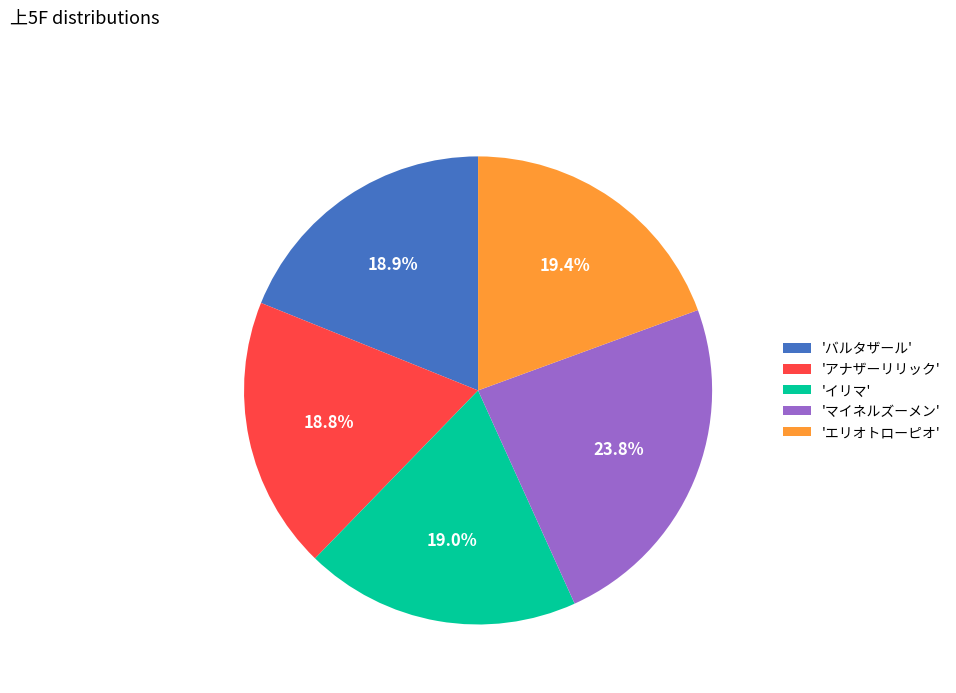

How many slices are in this pie chart?

5